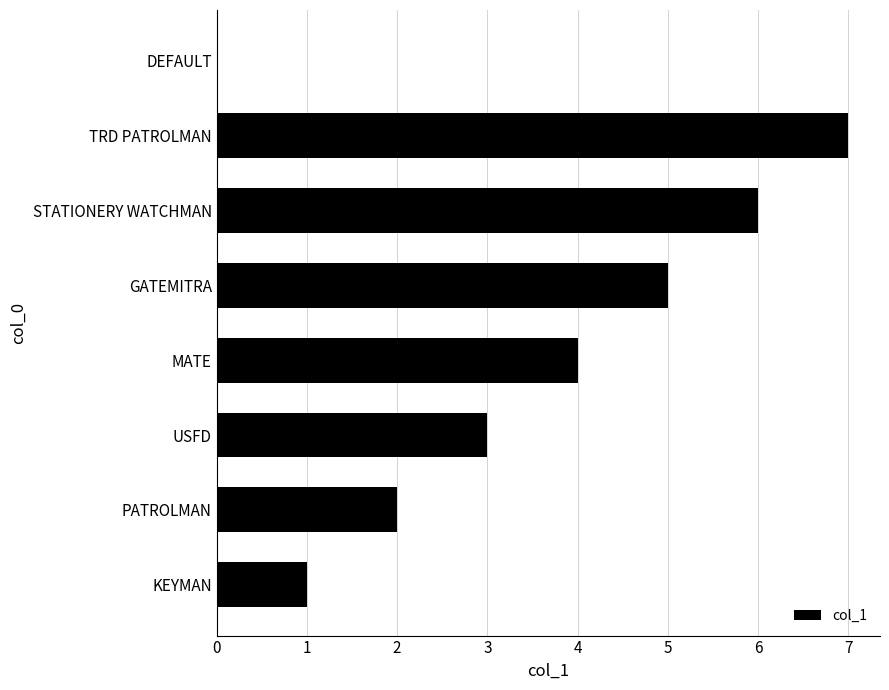

What is the change in value from MATE to TRD PATROLMAN?

+3